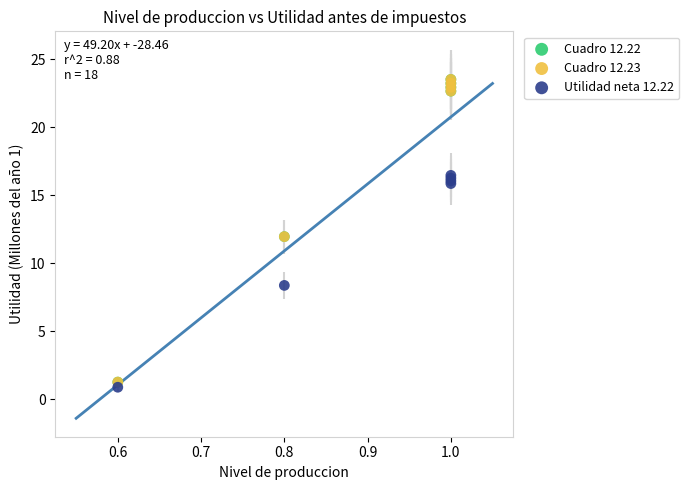

What are all the series names shown in the legend?

Cuadro 12.22, Cuadro 12.23, Utilidad neta 12.22